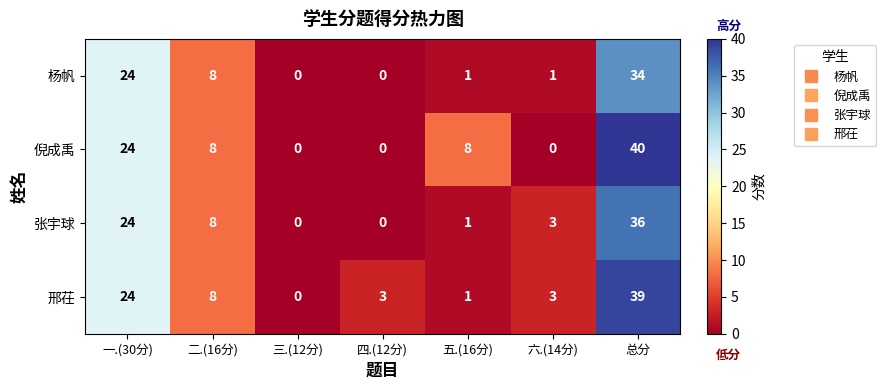

The value of 邢茌 at 三.(12分) is 0. True or false?

True